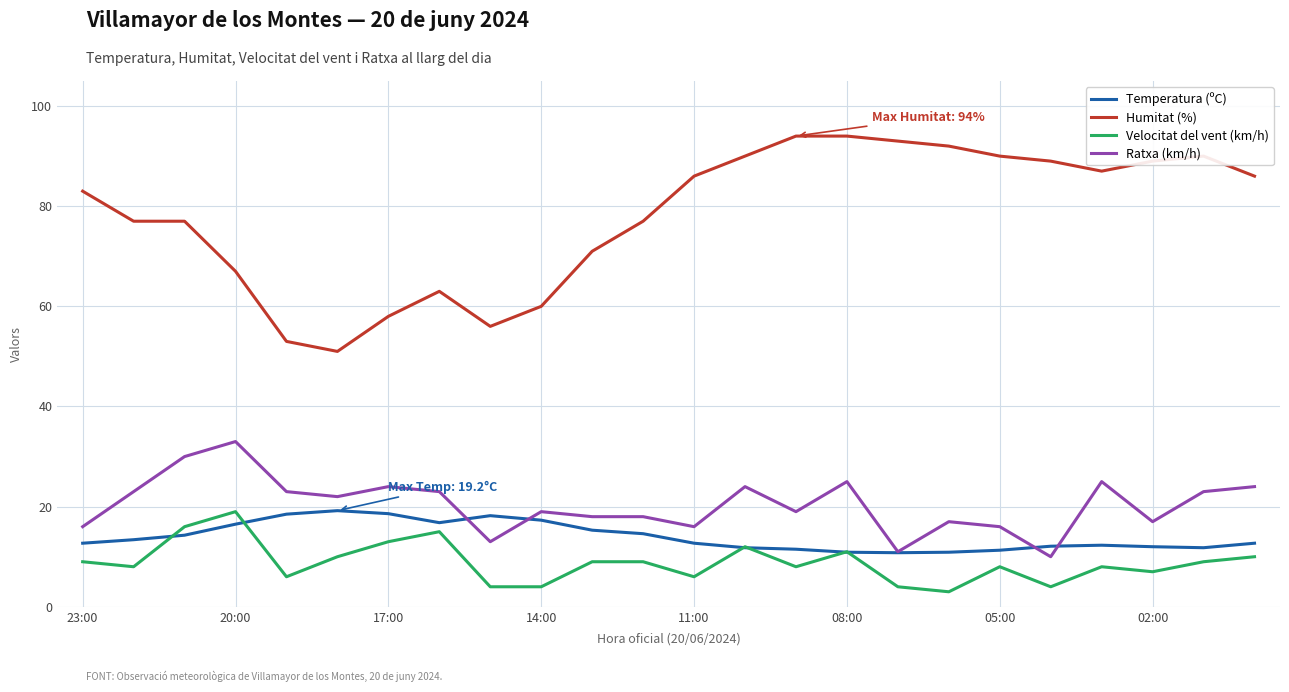

True or false: Velocitat del vent (km/h) and Humitat (%) intersect in this chart.

False